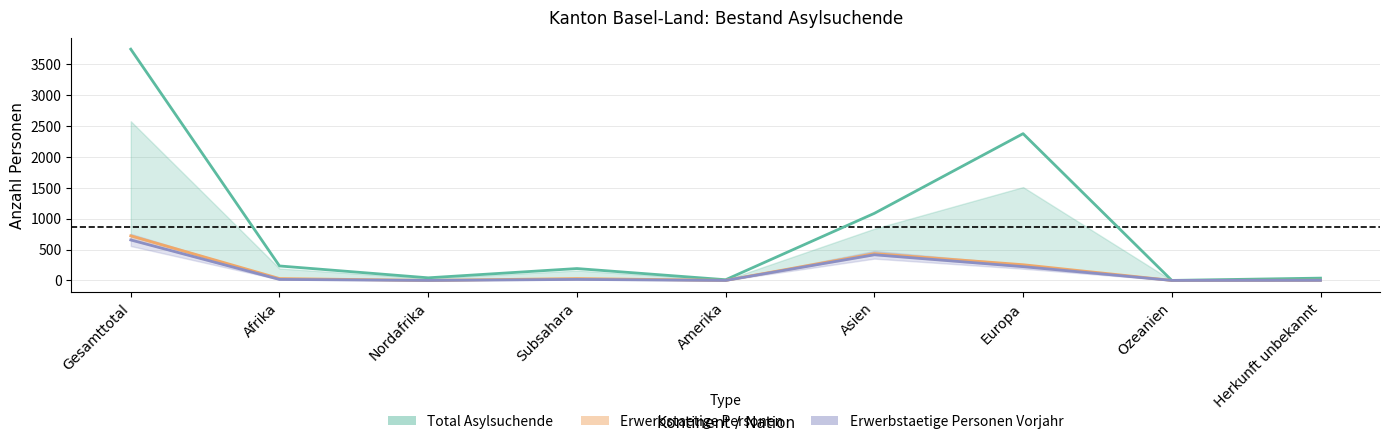

True or false: Erwerbstaetige Personen and Total Asylsuchende cross at least once.

False